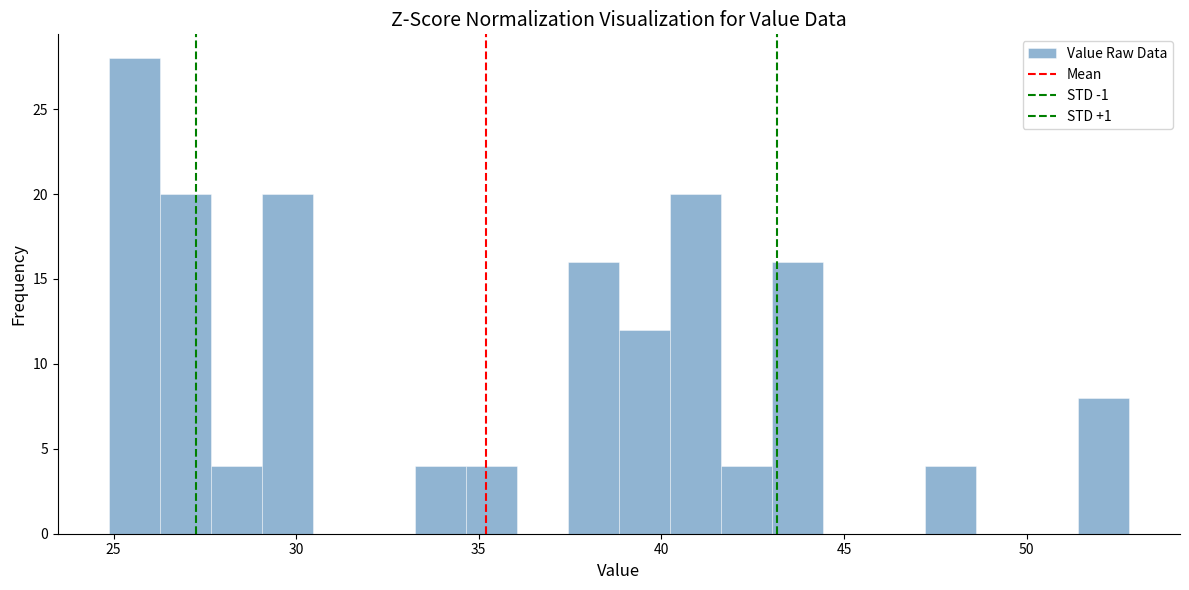

Around what value on the x-axis is the tallest bar? Give the approximate position of its centre, as read against the axis.

25.5